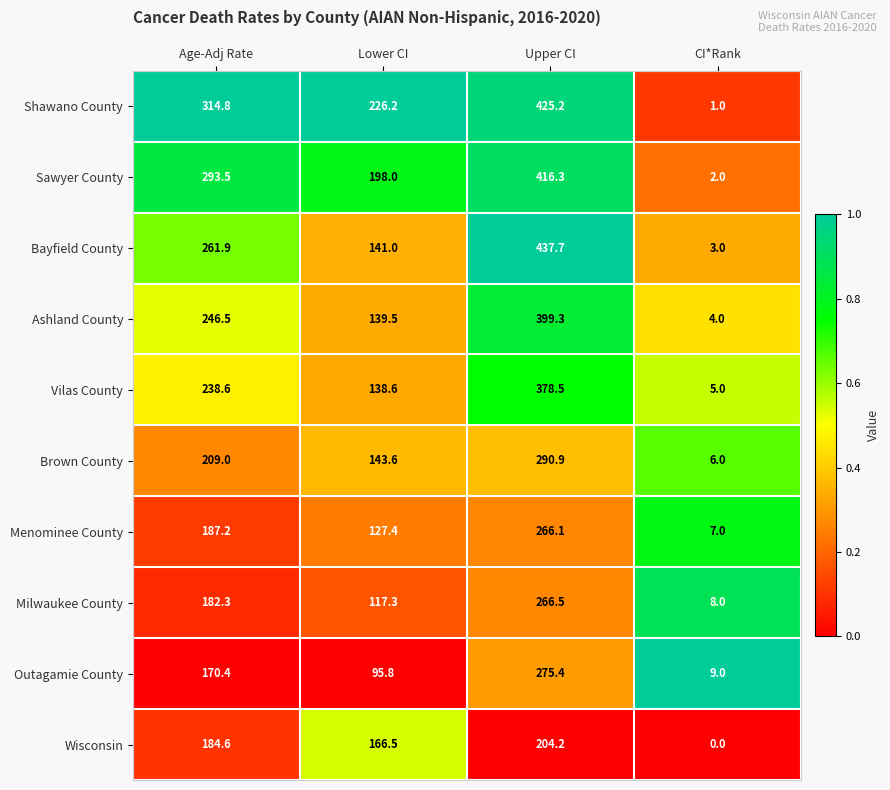

How many distinct data groups are displayed?

10